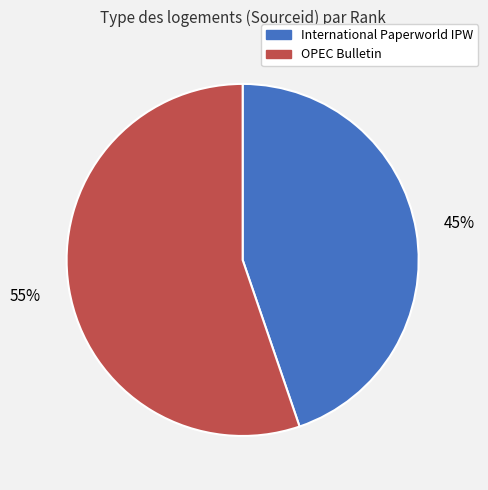

Which category has the smallest portion of the pie?

International Paperworld IPW